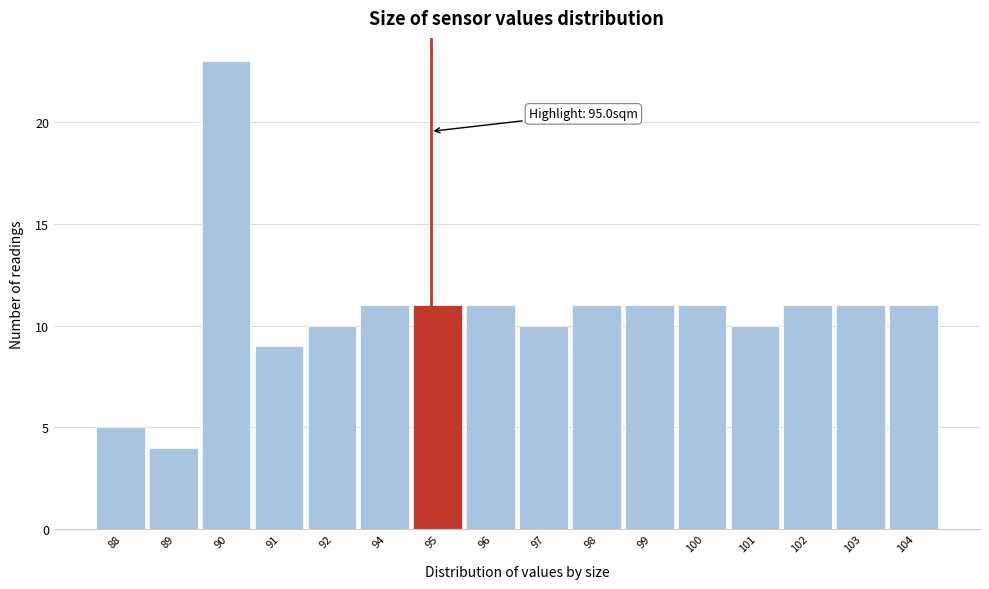

Reading left to right, transcribe all the data shown in this chart.

88=5	89=4	90=23	91=9	92=10	94=11	95=11	96=11	97=10	98=11	99=11	100=11	101=10	102=11	103=11	104=11